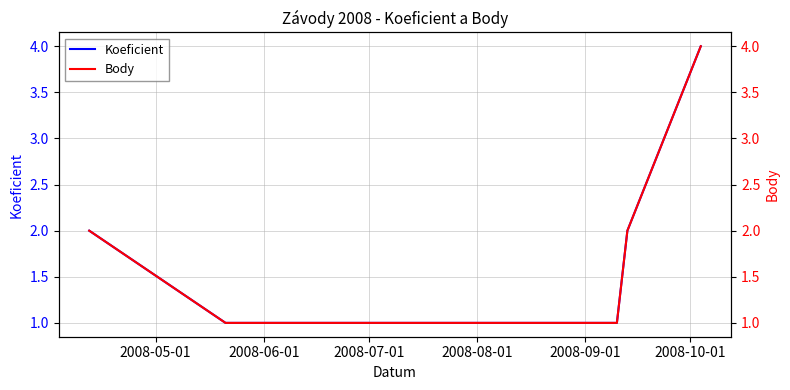

What is the label of the 3rd point from the left?

2008-07-01